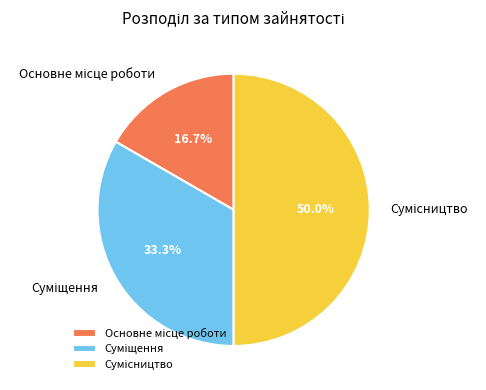

Which category has the biggest portion of the pie?

Сумісництво